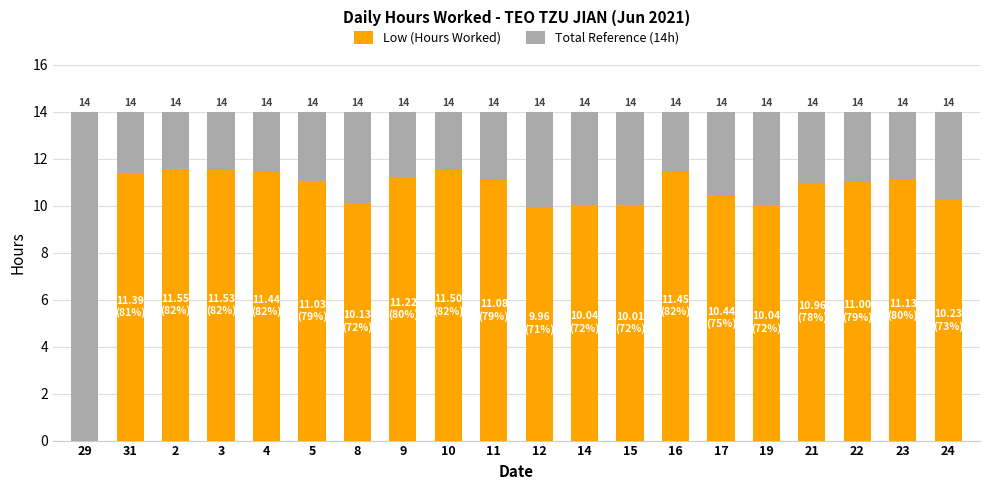

At which label is Low (Hours Worked) closest to 5?

12